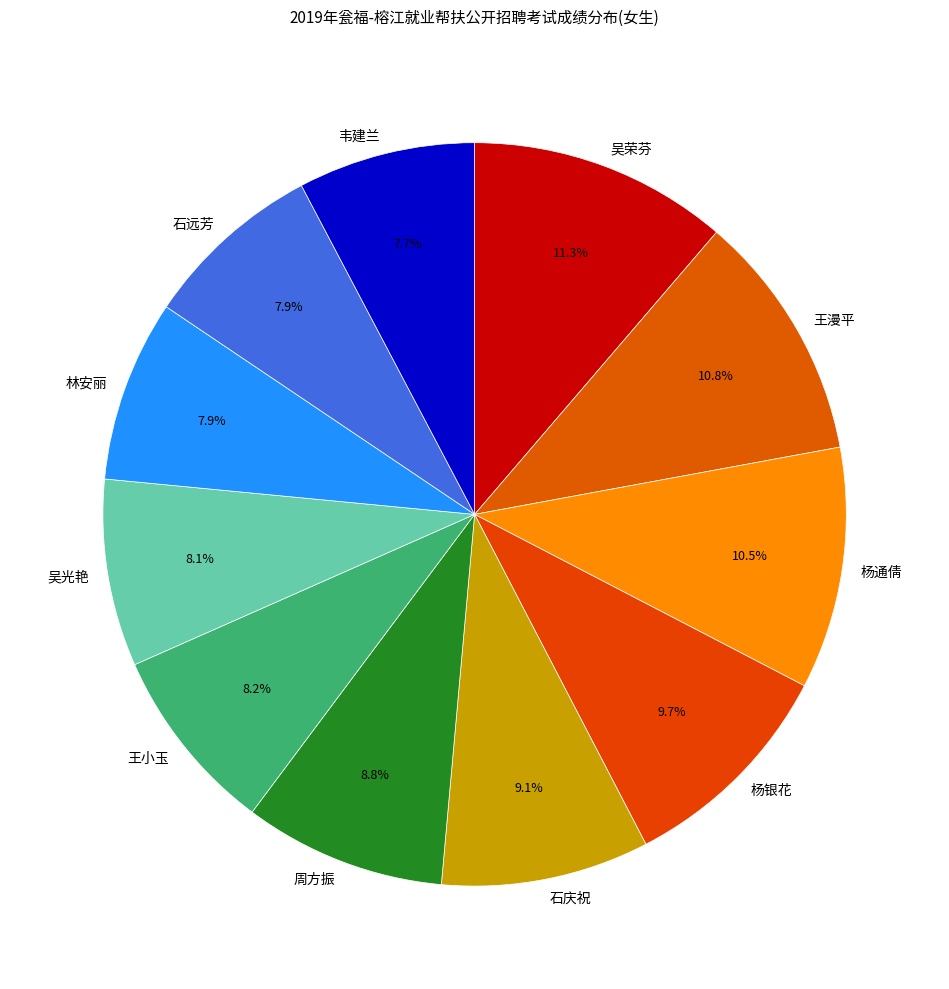

To the nearest percent, what portion does 王漫平 represent?

11%